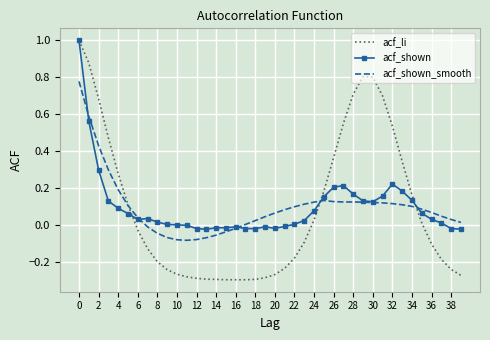

What is the highest value of the acf_shown series?

1.0